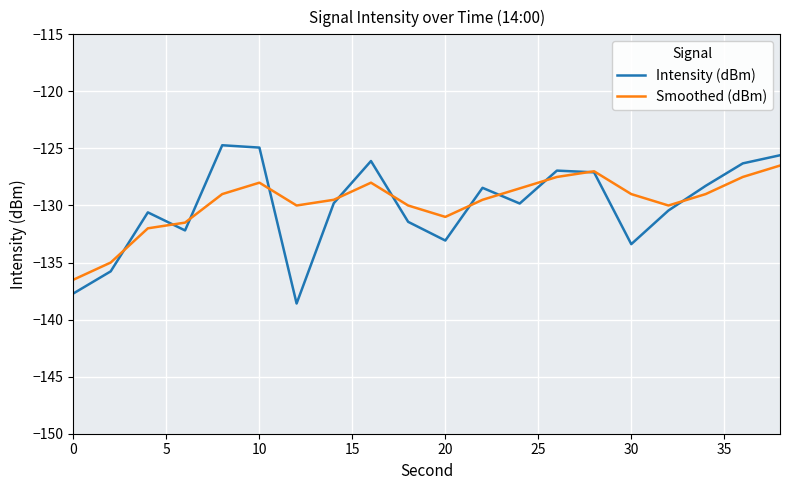

List the series in order of their overall mean, lowest first.

Intensity (dBm), Smoothed (dBm)